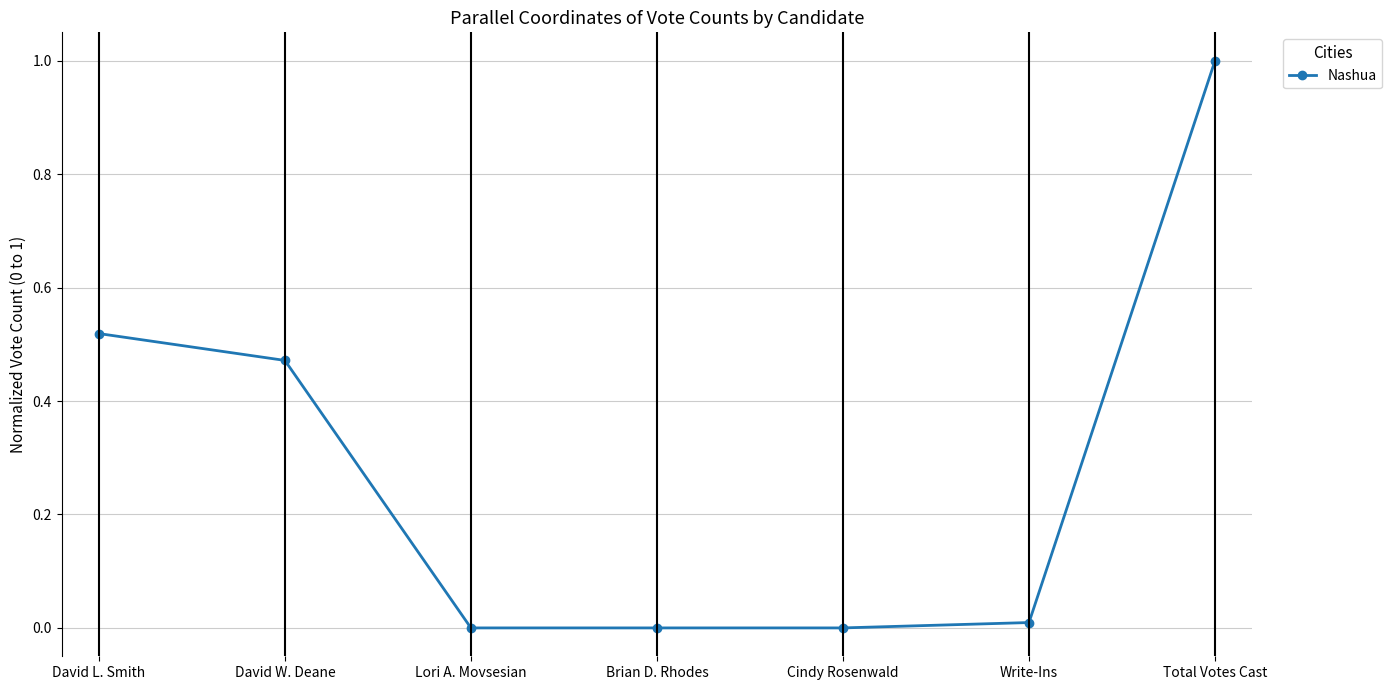

The chart shows a value of 0.4 at Lori A. Movsesian. True or false?

False